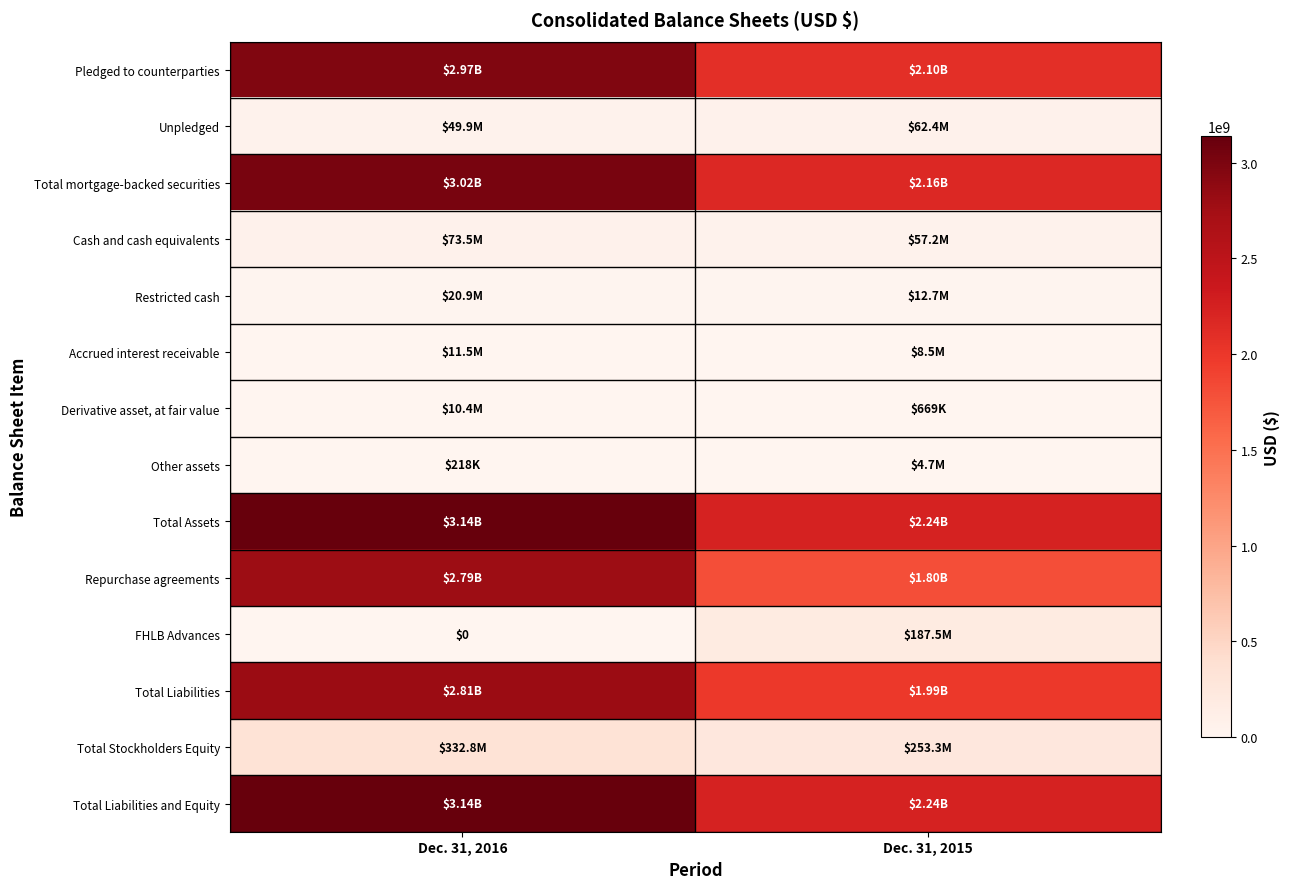

Where is Total Liabilities and Equity nearest to the value 2690265500?

Dec. 31, 2016